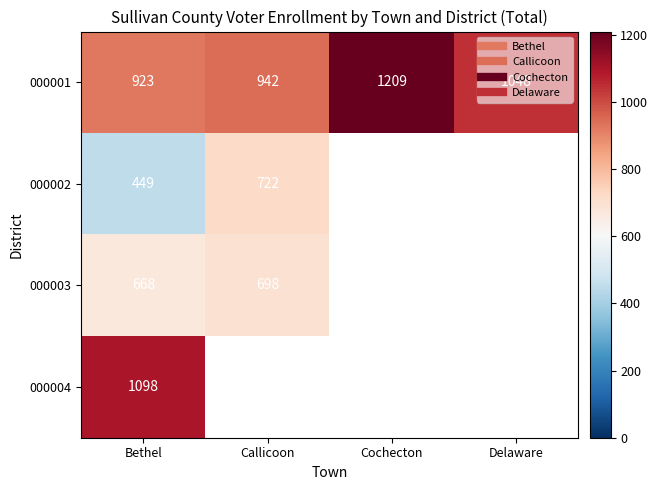

Which category has the highest value in the 000001 series?

Cochecton